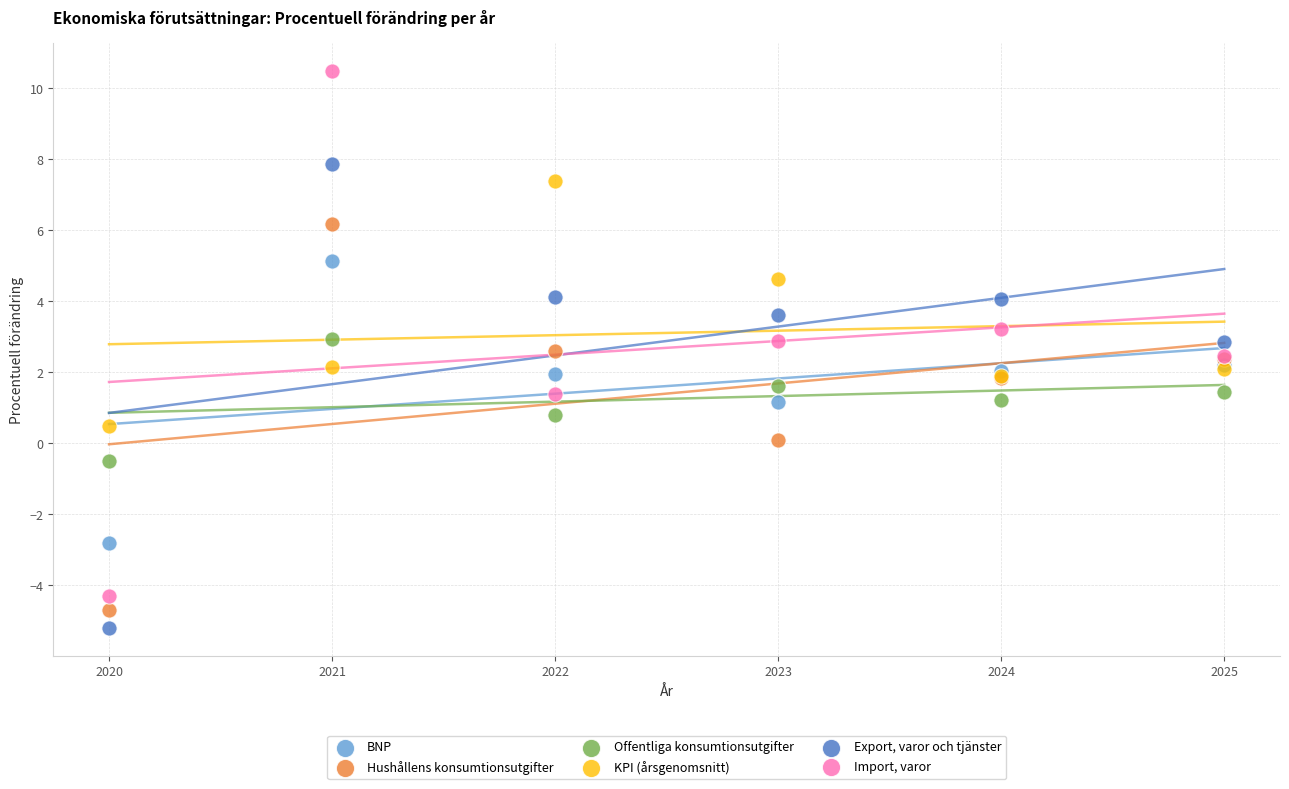

What is the X range (max minus min) for the scatter plot?

5.0